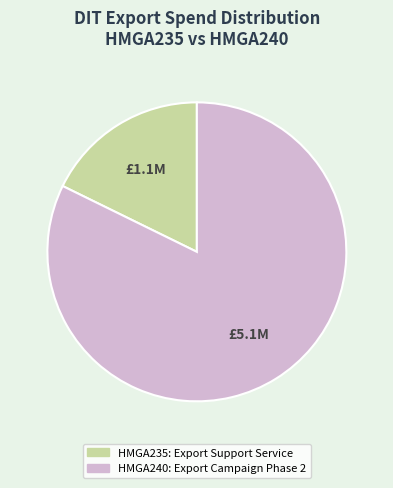

How many segments does this pie chart have?

2